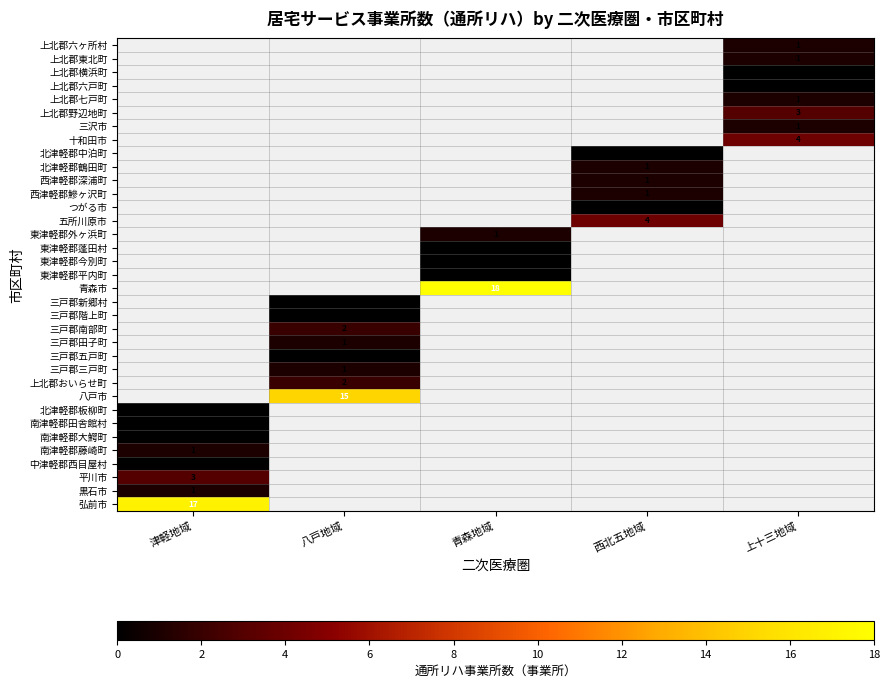

How many values in 青森市 are above zero?

1